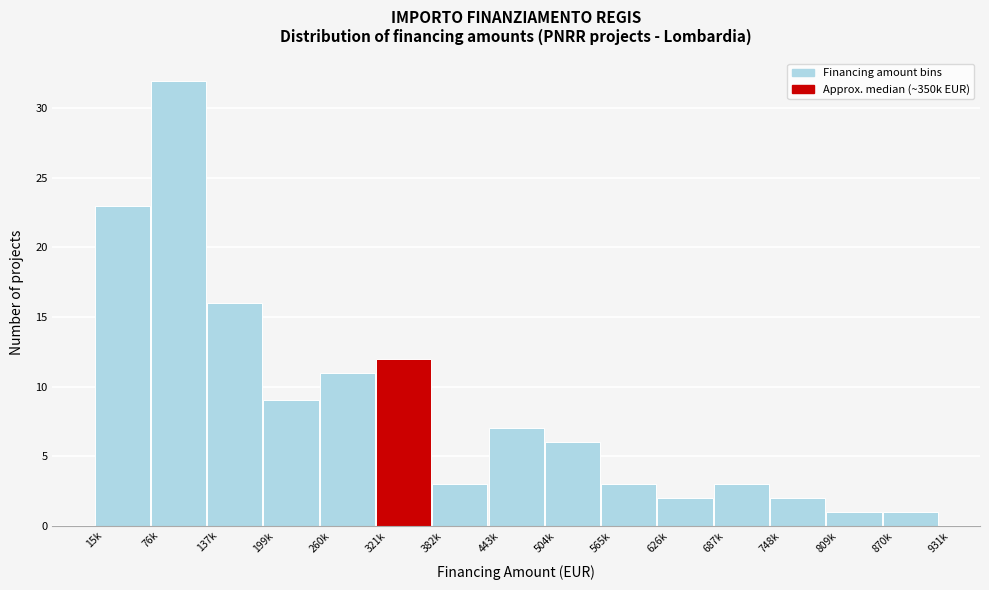

Reading left to right, list all the values displayed in this chart.

15k=23	76k=32	137k=16	199k=9	260k=11	321k=12	382k=3	443k=7	504k=6	565k=3	626k=2	687k=3	748k=2	809k=1	870k=1